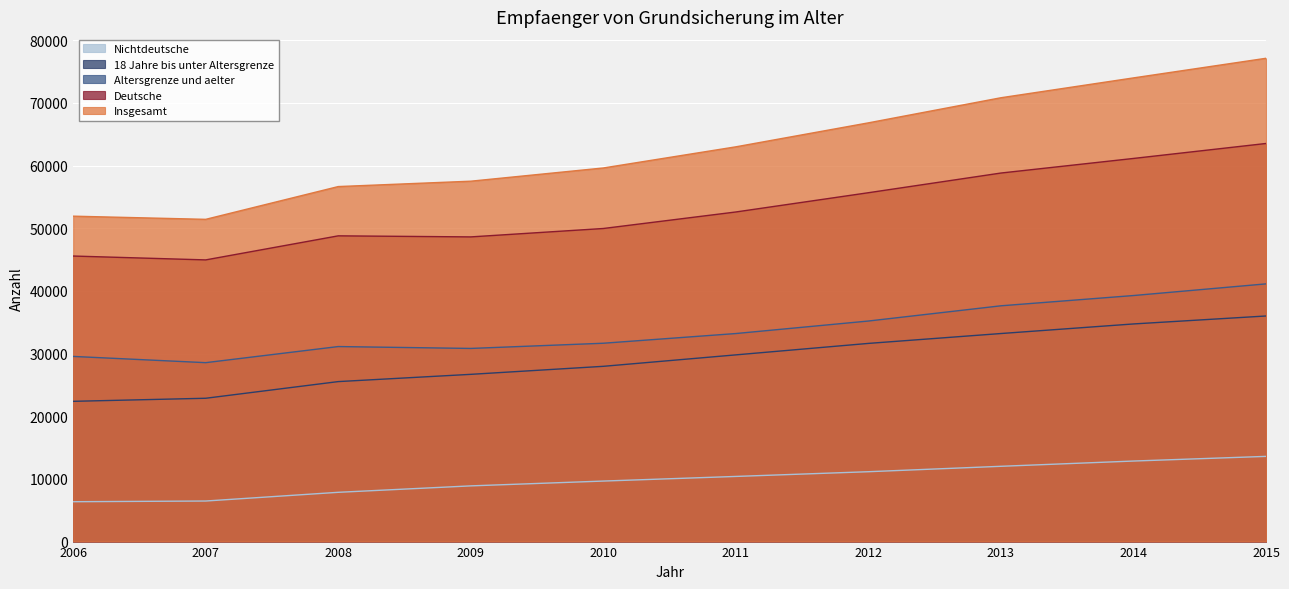

Where does the Nichtdeutsche series first go above 10395?

2012